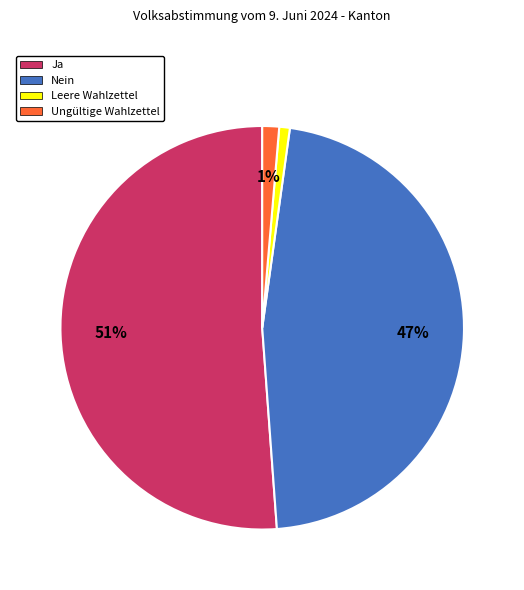

Does Nein represent more than half of the total?

No